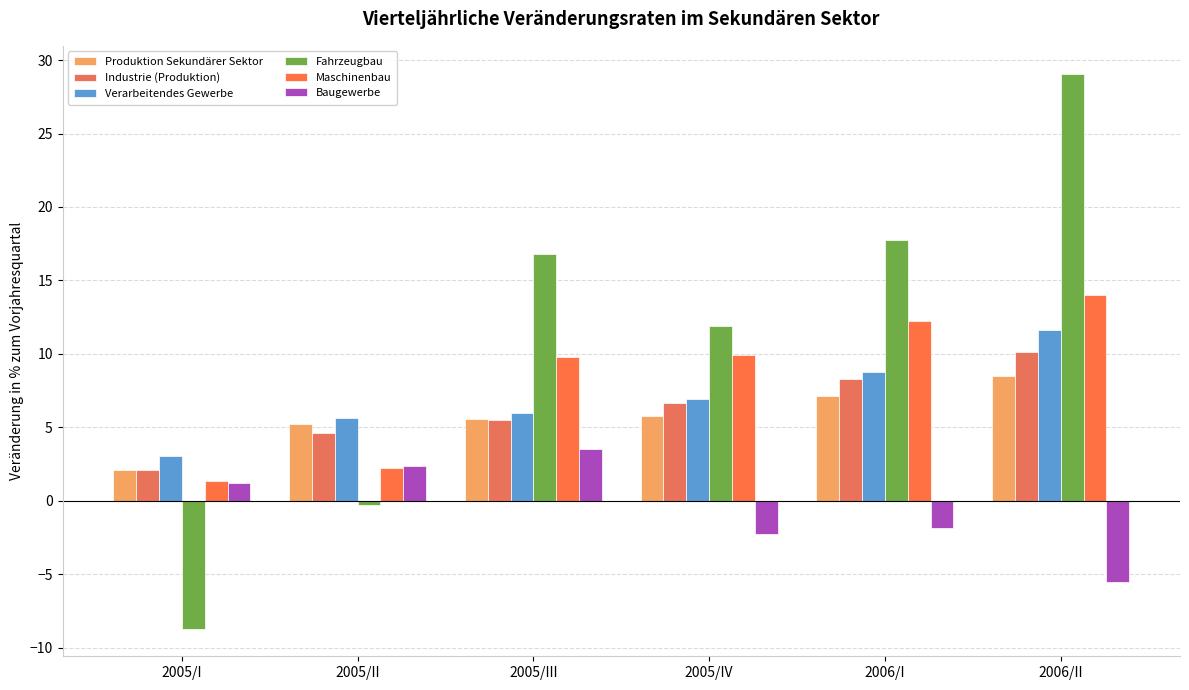

What is the difference between the Fahrzeugbau values at 2005/III and 2006/II?

12.3